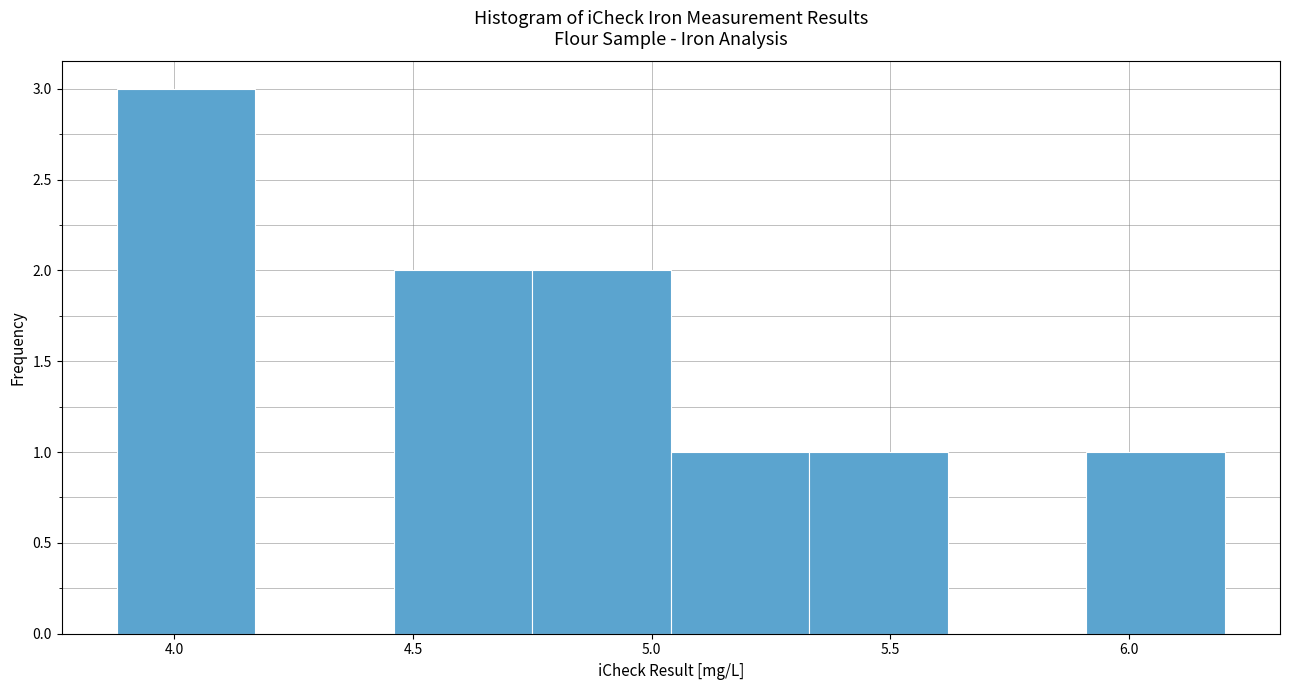

Reading left to right, transcribe this chart: for each bar, give the range it covers on the x-axis and its height. Neither the bar edges nor the heights are printed on the chart, so give them approximately, as read against the axes.

3.88 to 4.17: 3
4.17 to 4.46: 0
4.46 to 4.75: 2
4.75 to 5.04: 2
5.04 to 5.33: 1
5.33 to 5.62: 1
5.62 to 5.91: 0
5.91 to 6.20: 1